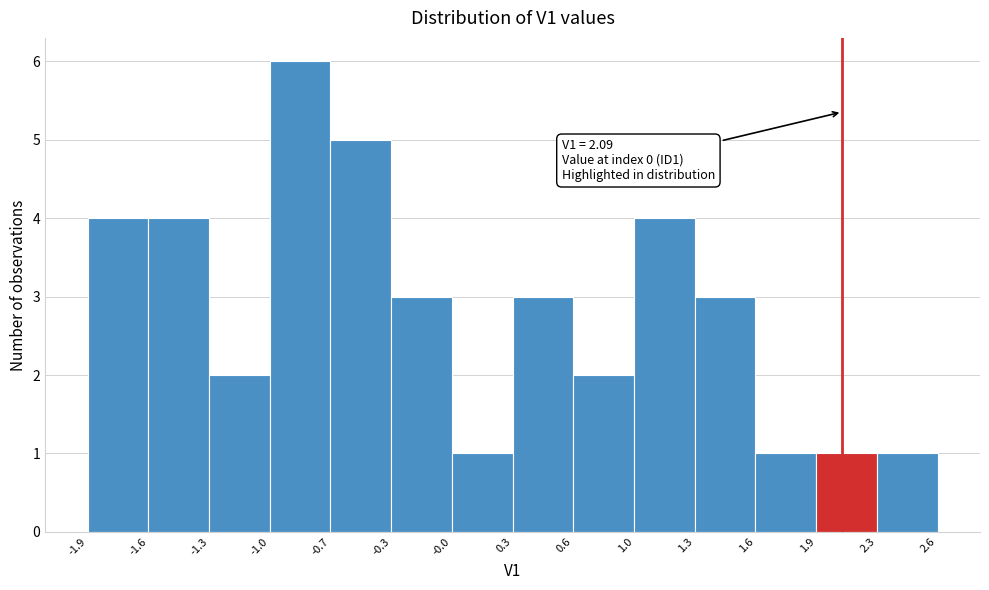

Over which range of the x-axis is the bar tallest?

-1.0 to -0.7